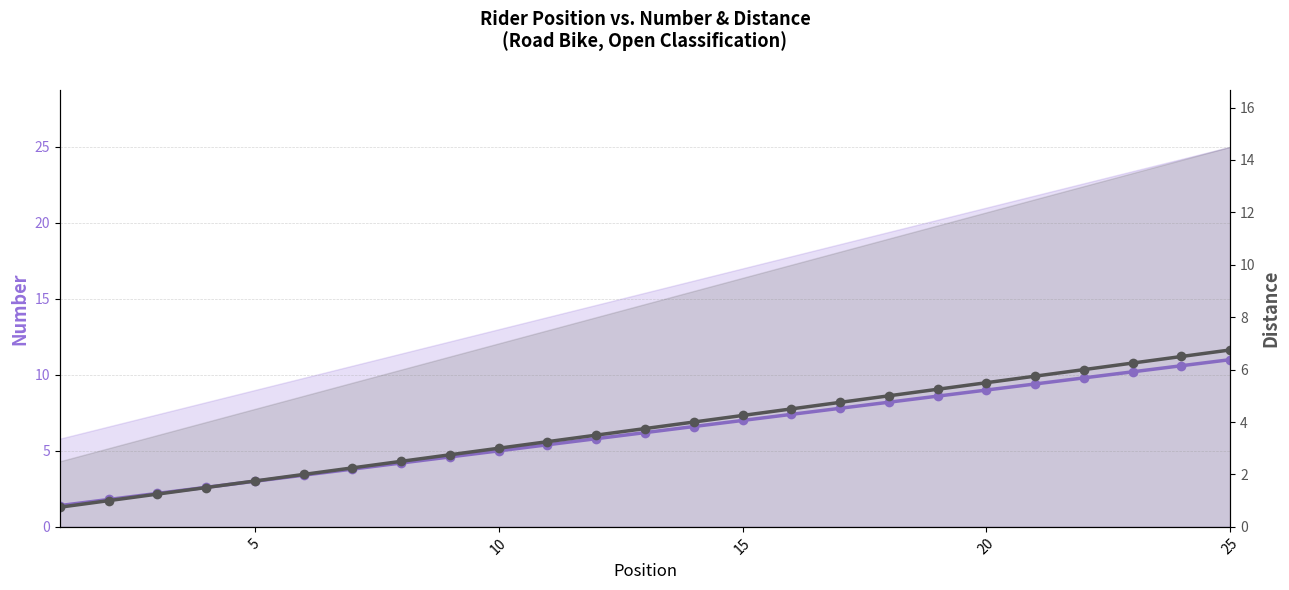

What is the minimum value for distance (main series)?

0.8